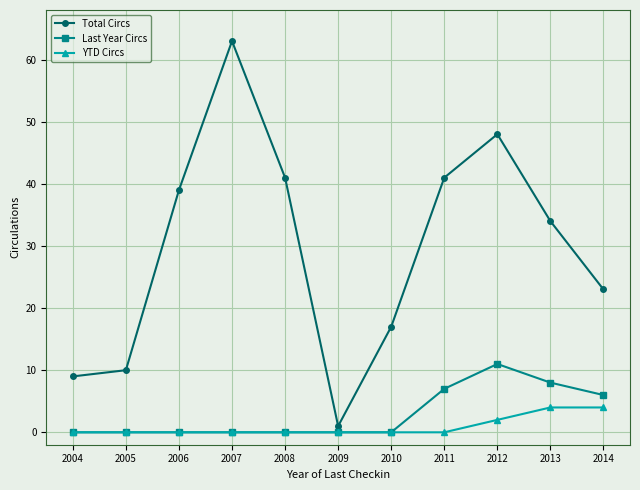

True or false: YTD Circs and Total Circs intersect in this chart.

False